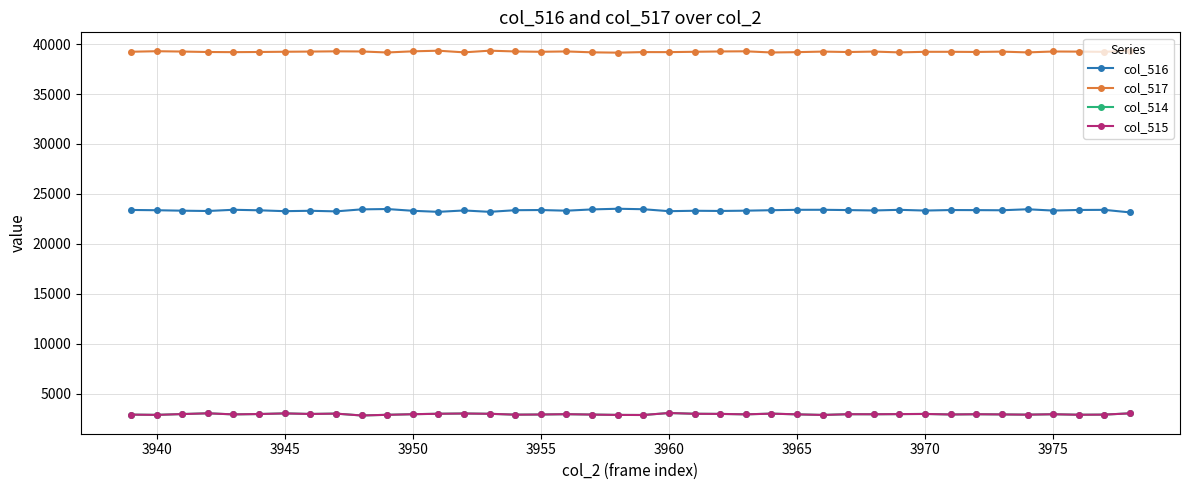

True or false: col_515 has more than 0 interior local peaks.

True